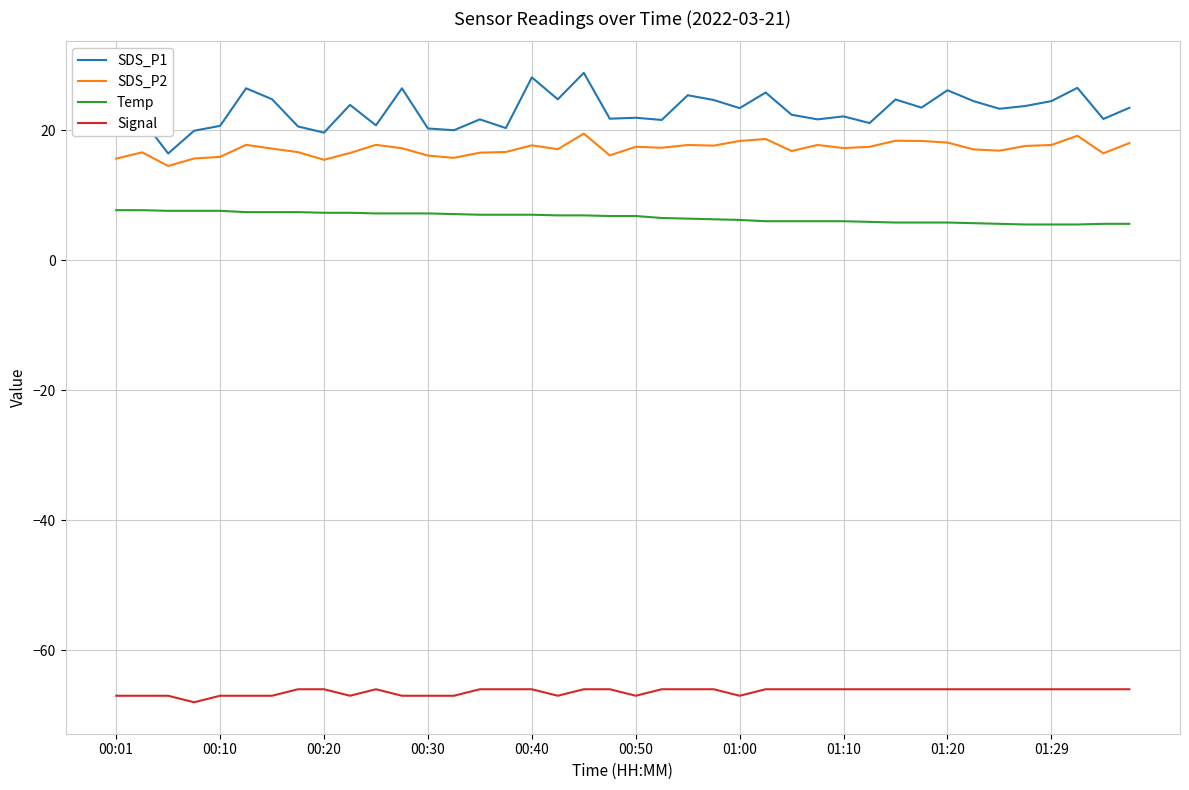

True or false: Signal and Temp intersect in this chart.

False